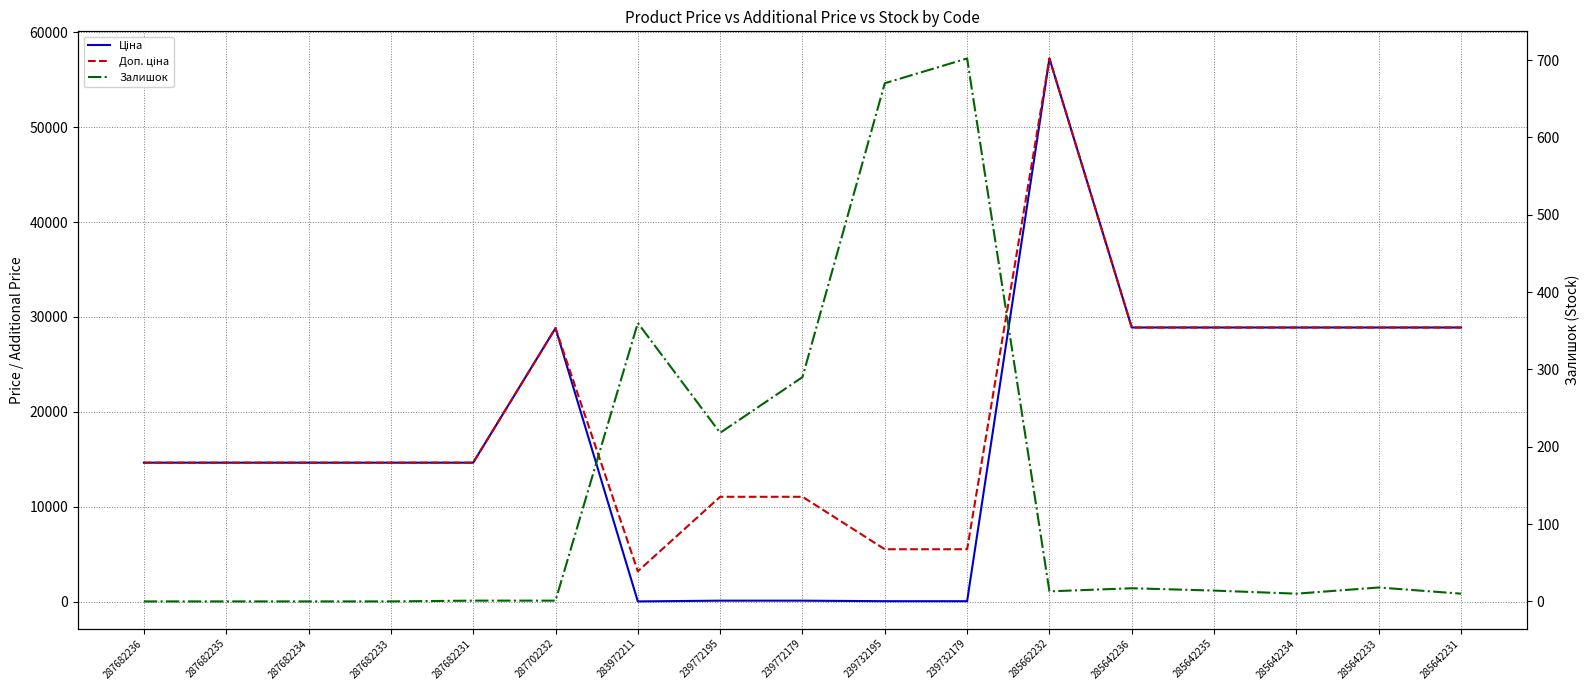

True or false: Ціна and Доп. ціна intersect in this chart.

False